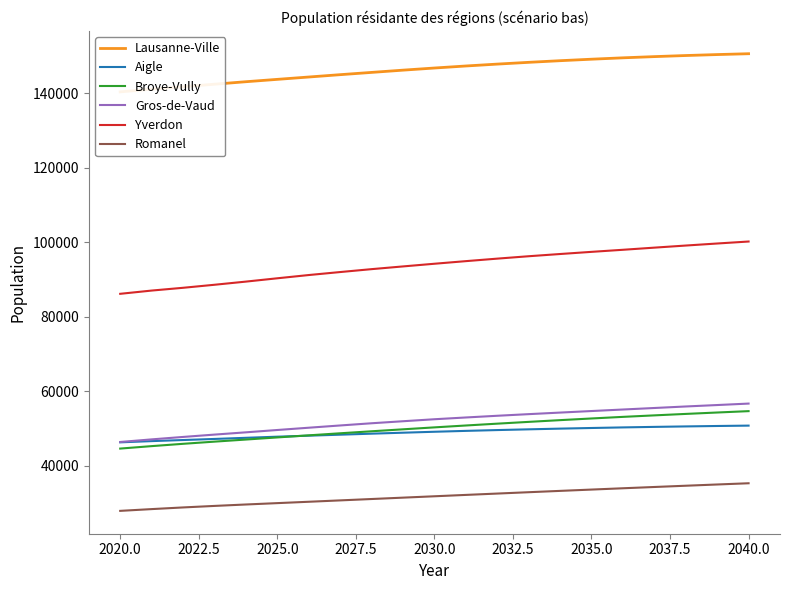

True or false: Broye-Vully and Gros-de-Vaud cross at least once.

False